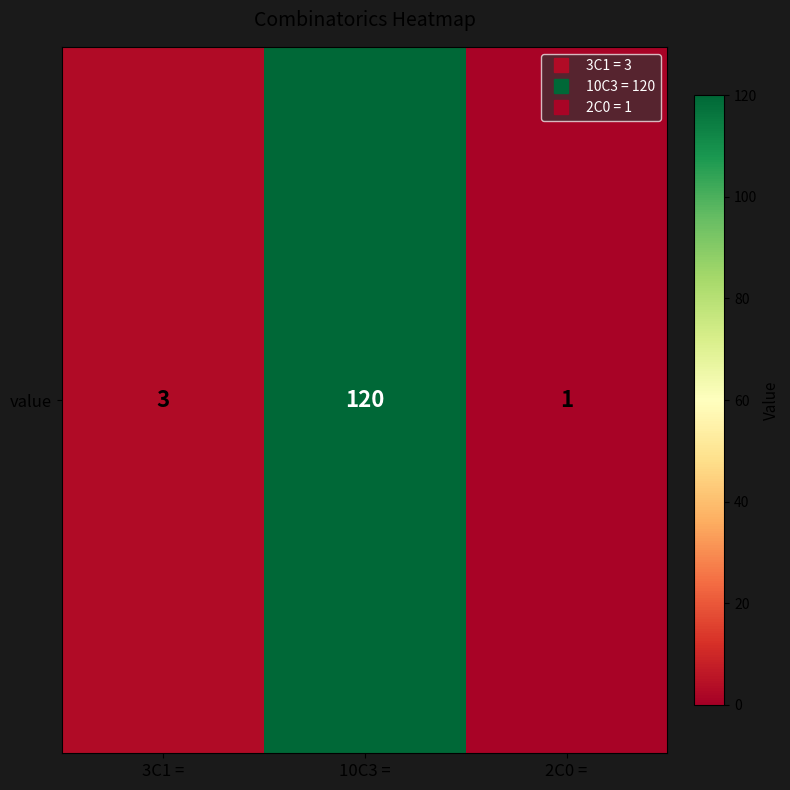

List the labels in order of value, largest first.

10C3 =, 3C1 =, 2C0 =